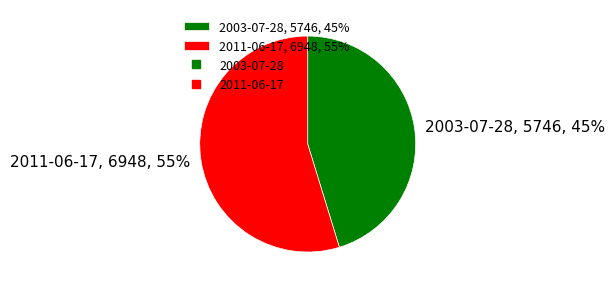

To the nearest percent, what is the average slice percentage?

50%